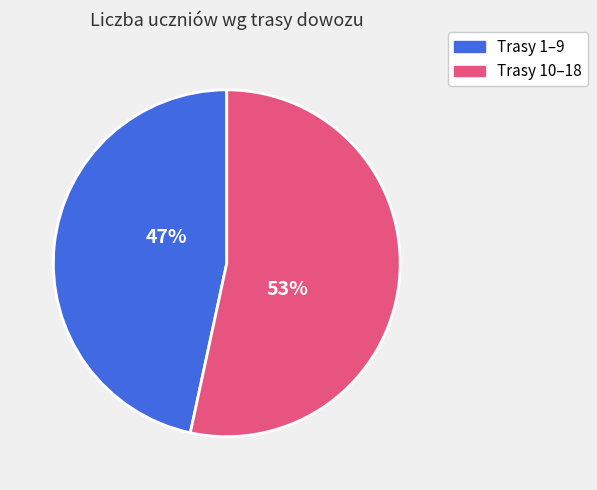

Is there a majority slice in this chart?

Yes